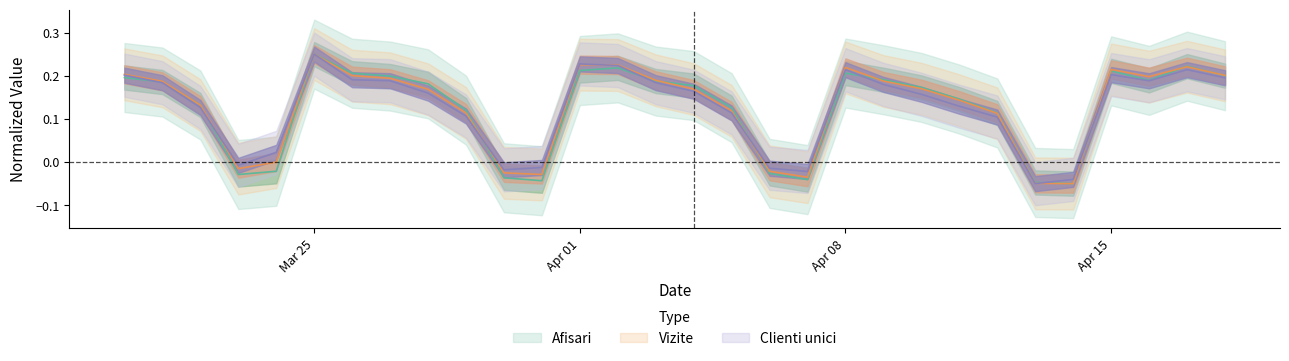

Rank the series by their average value, from lowest to highest.

Afisari, Clienti unici, Vizite